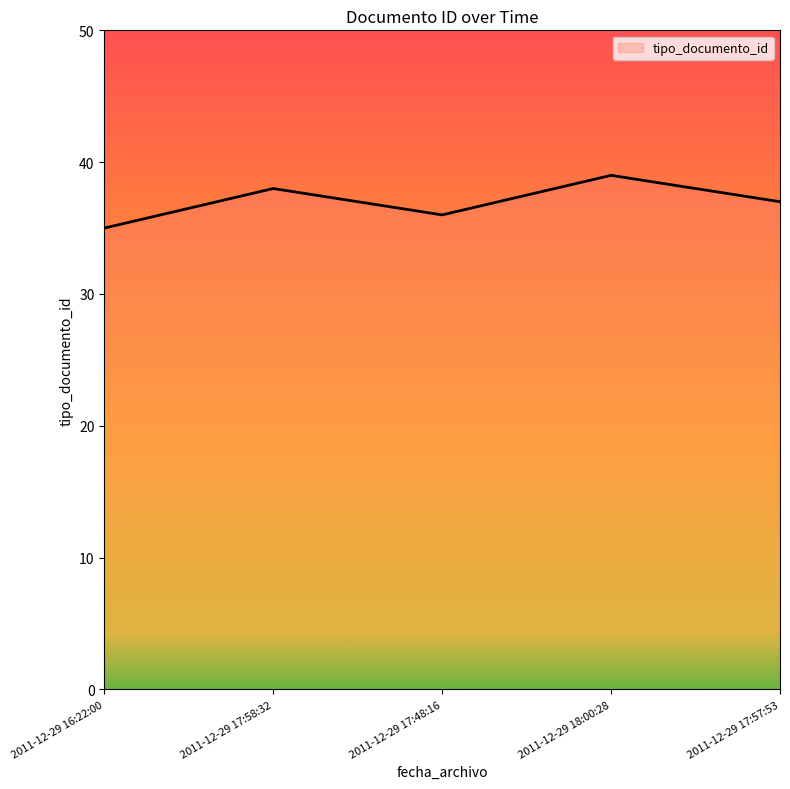

How many lines are shown in the chart?

1